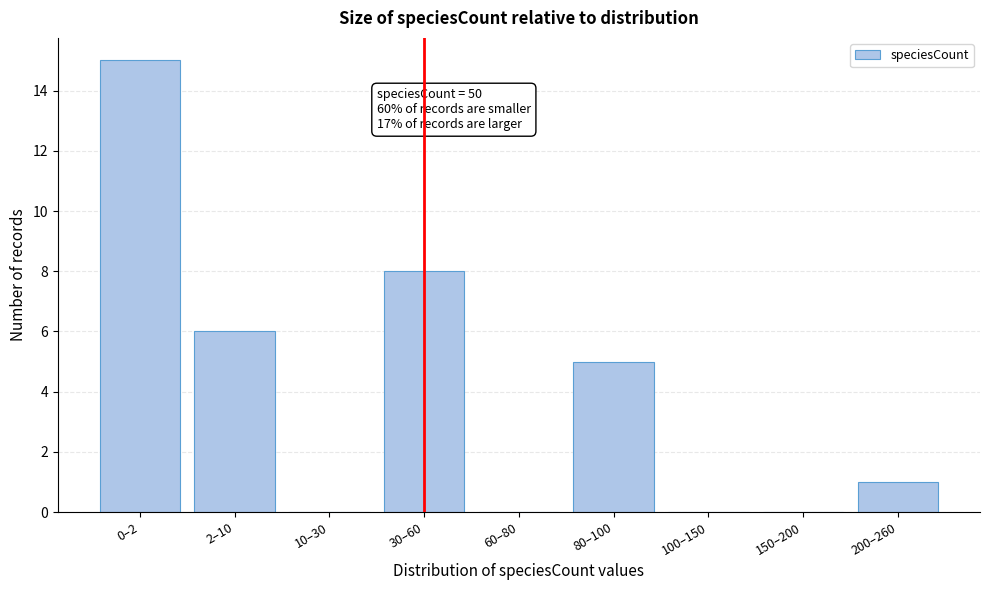

Reading left to right, list all the values displayed in this chart.

0–2=15	2–10=6	10–30=0	30–60=8	60–80=0	80–100=5	100–150=0	150–200=0	200–260=1